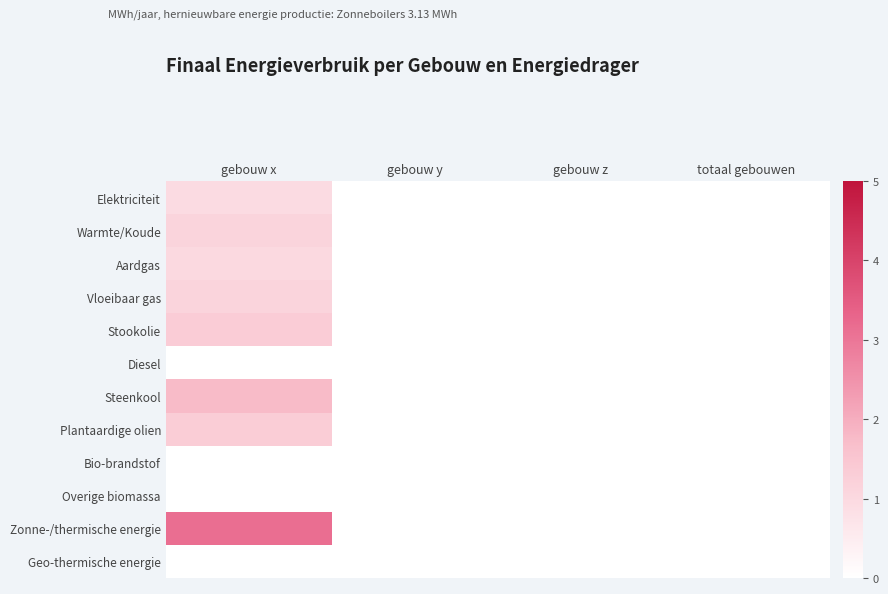

Between totaal gebouwen and gebouw z, which is larger?

totaal gebouwen